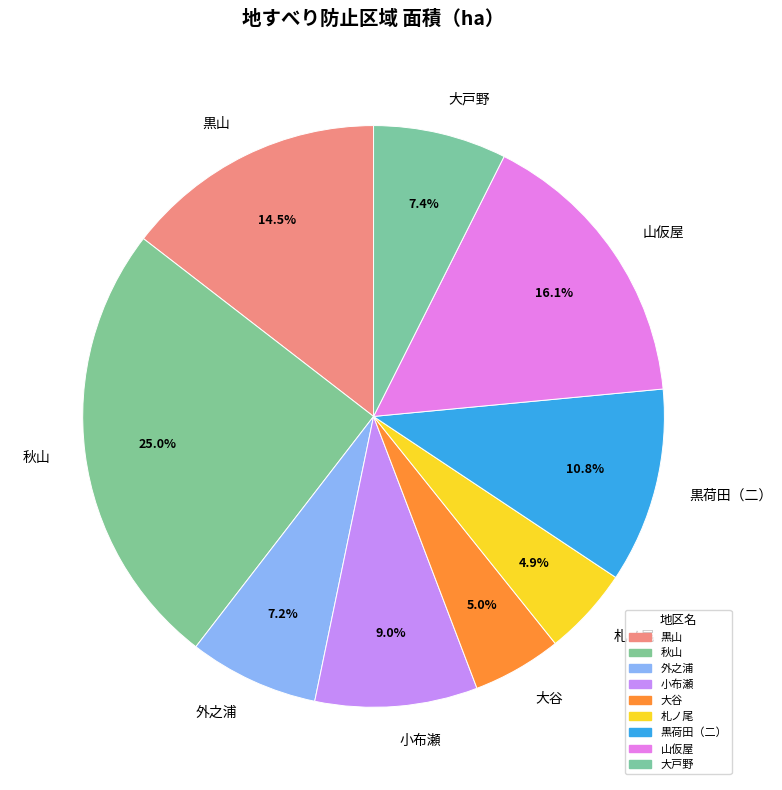

How much of the chart is everything except 大谷?

95.0%